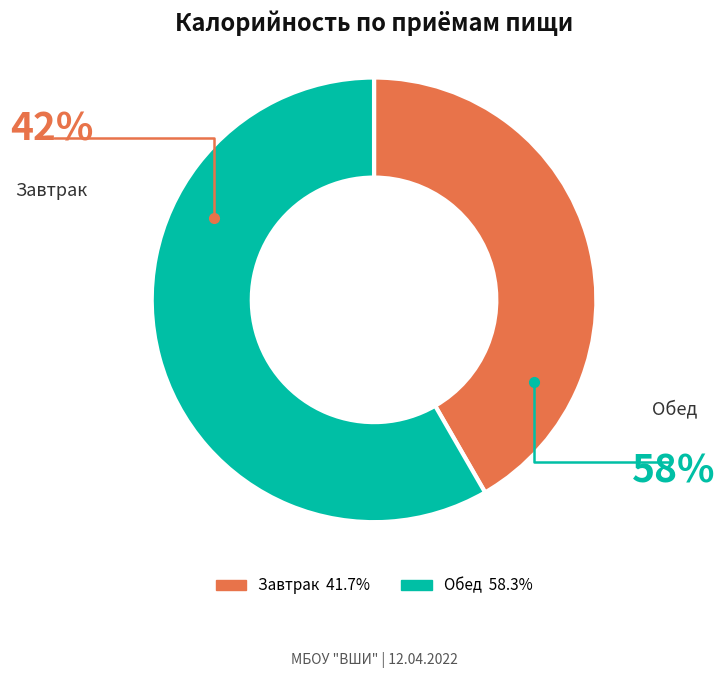

Is the sum of Завтрак and Обед greater than half?

Yes